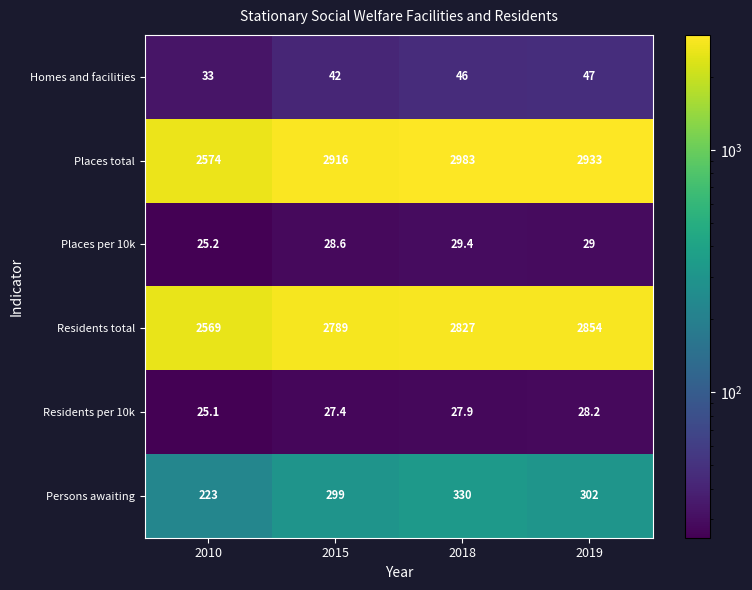

The Residents total series shows 4481.7 at 2010. True or false?

False